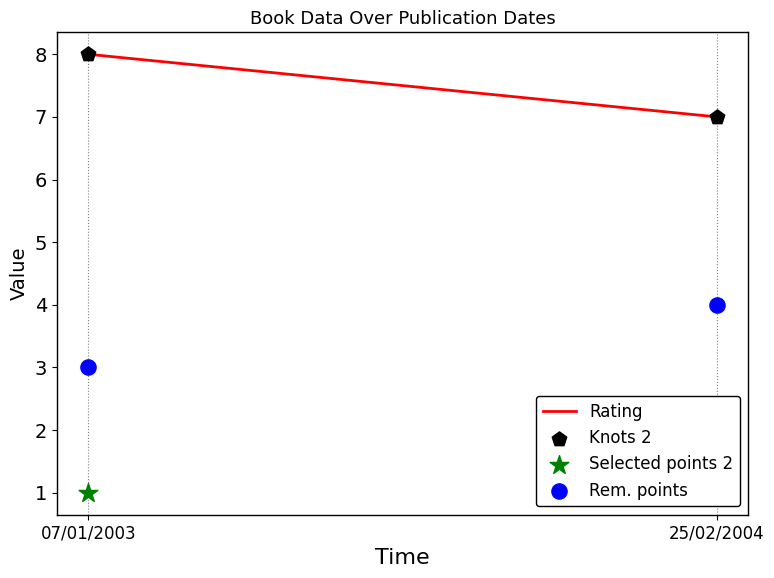

Is the value of Knots 2 at 07/01/2003 greater than the value of Selected points 2 at 25/02/2004?

Yes